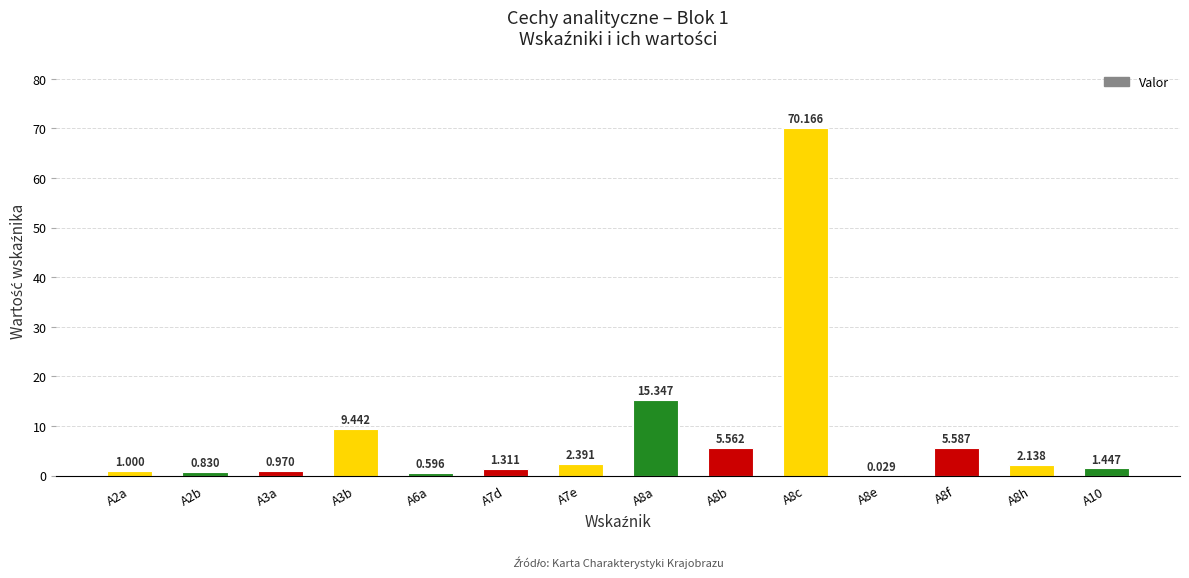

What is the difference between the maximum and second lowest values?

69.6